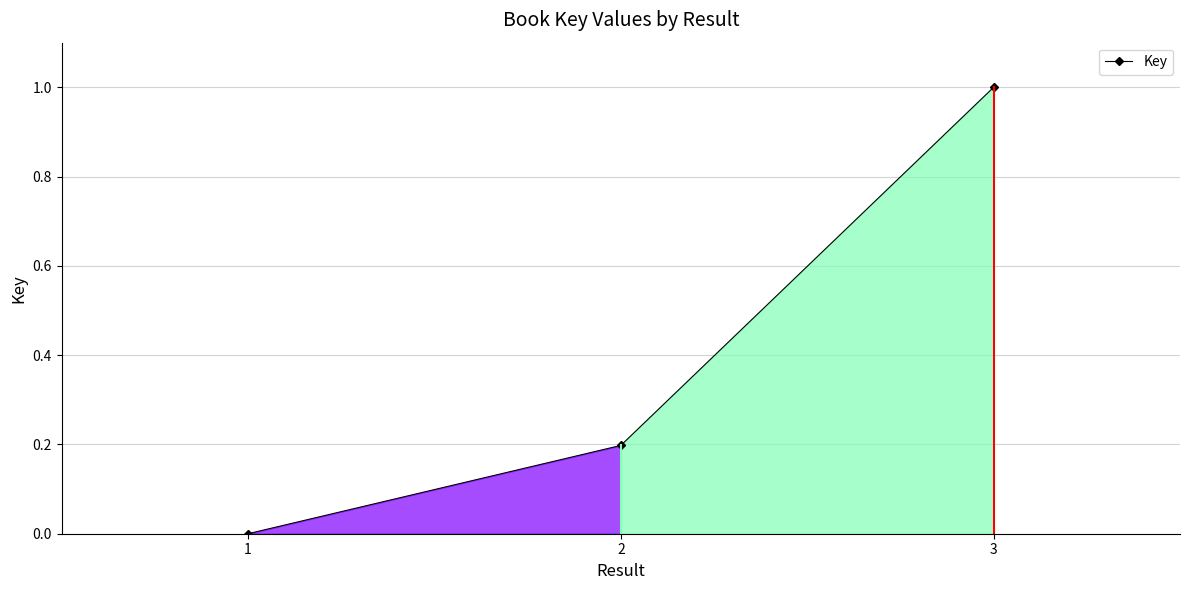

Does the chart have visible grid lines?

Yes